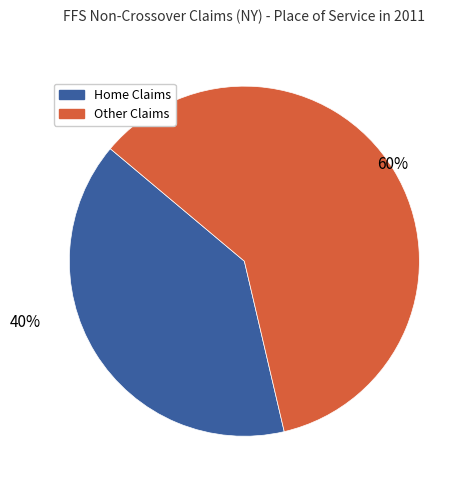

To the nearest percent, what is the average slice percentage?

50%